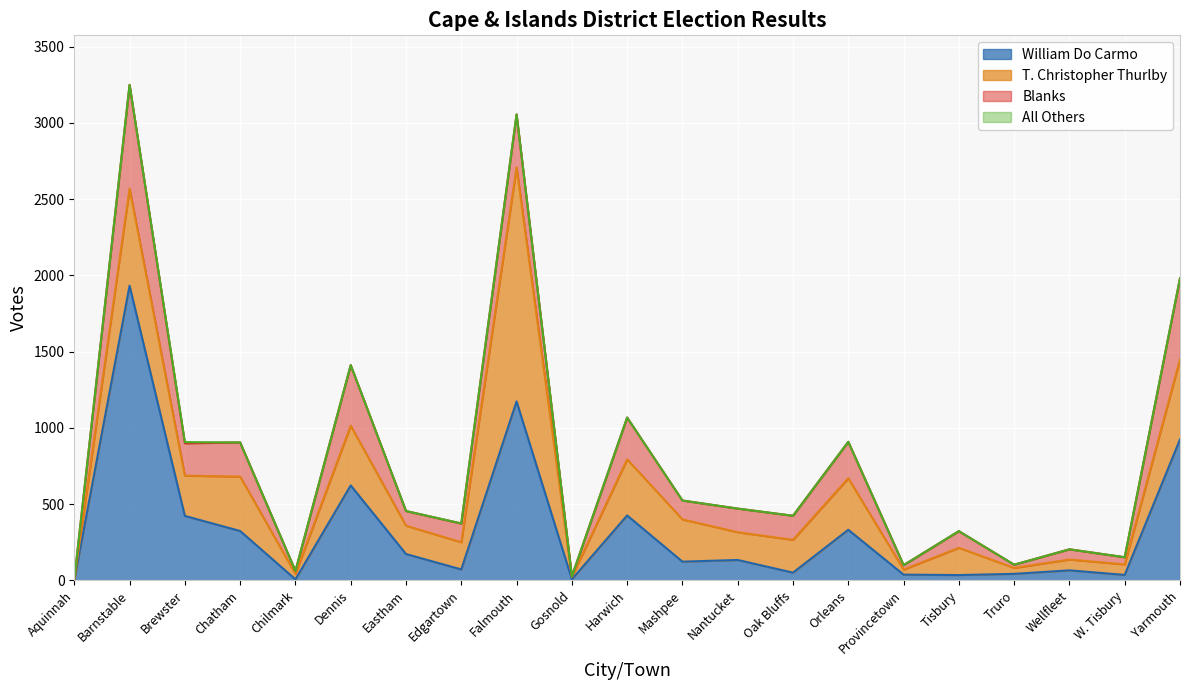

Which category has the lowest value across all series?

Aquinnah